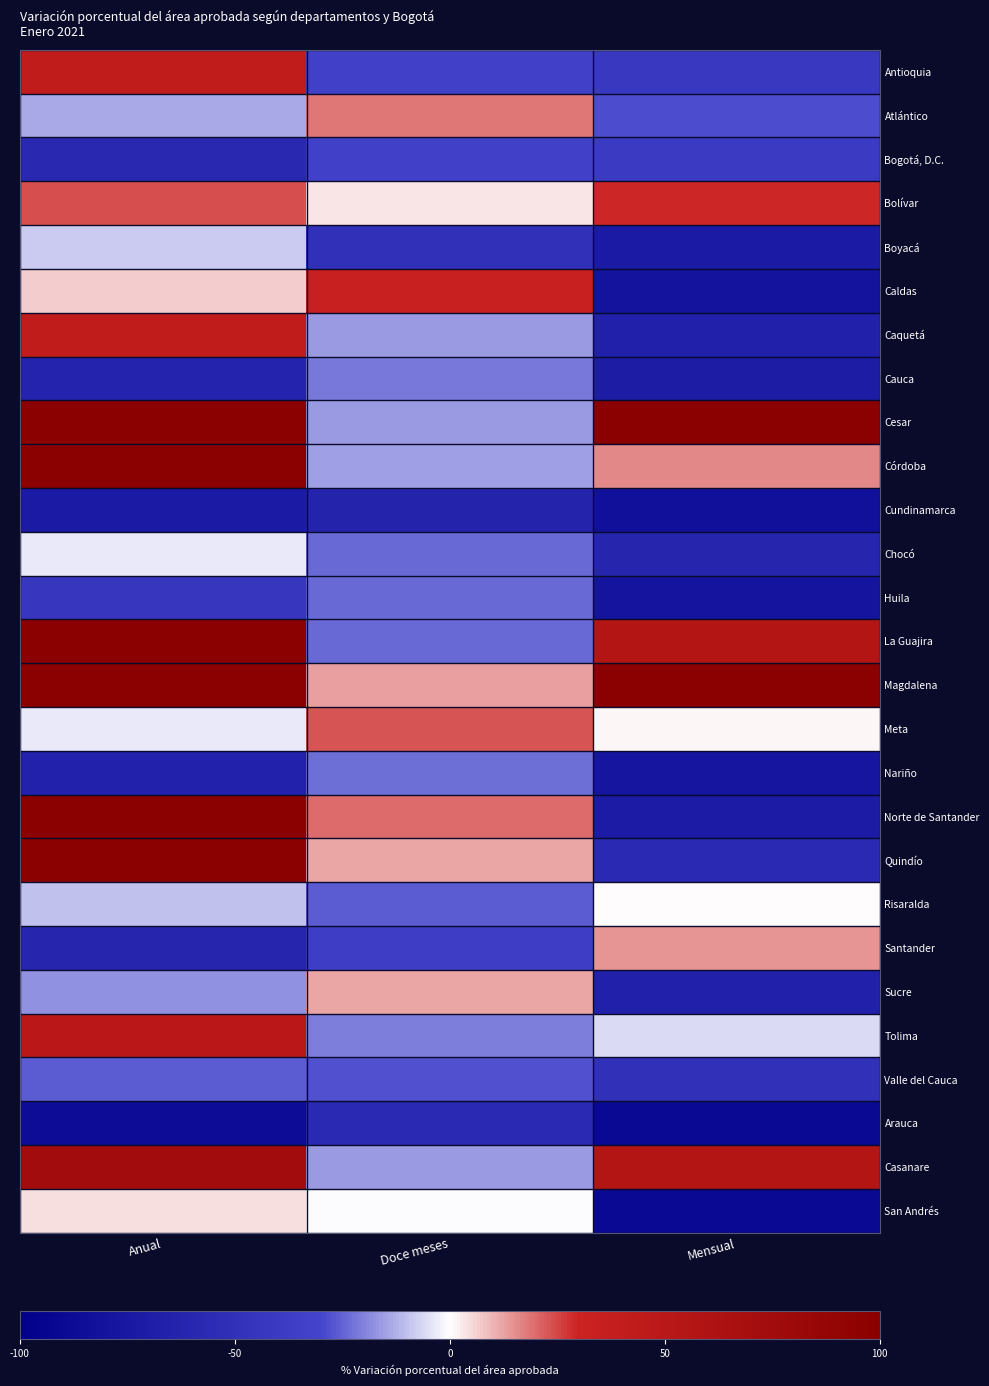

Which series changed the most between Anual and Doce meses?

La Guajira